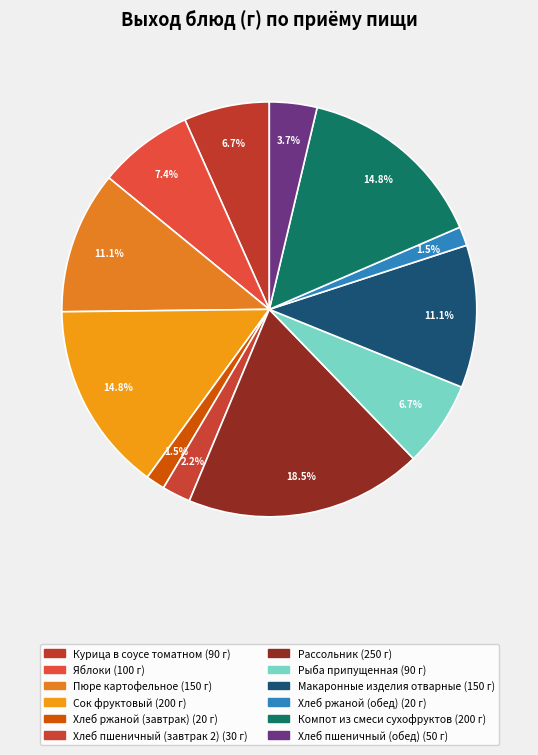

Combined, do Хлеб ржаной (завтрак) and Рассольник account for over 50%?

No